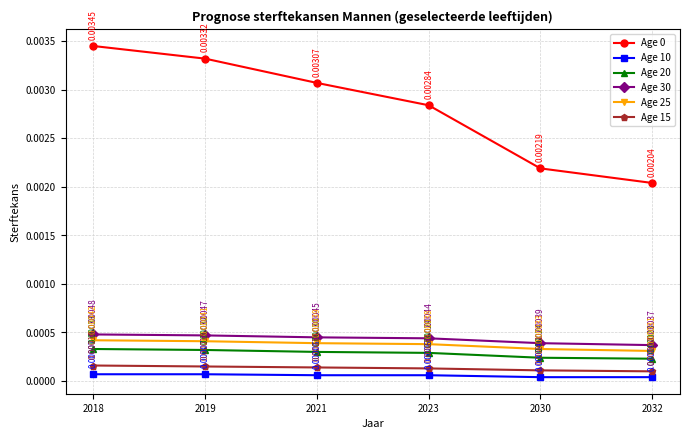

Count the Age 0 values in the range 0 to 1.

6